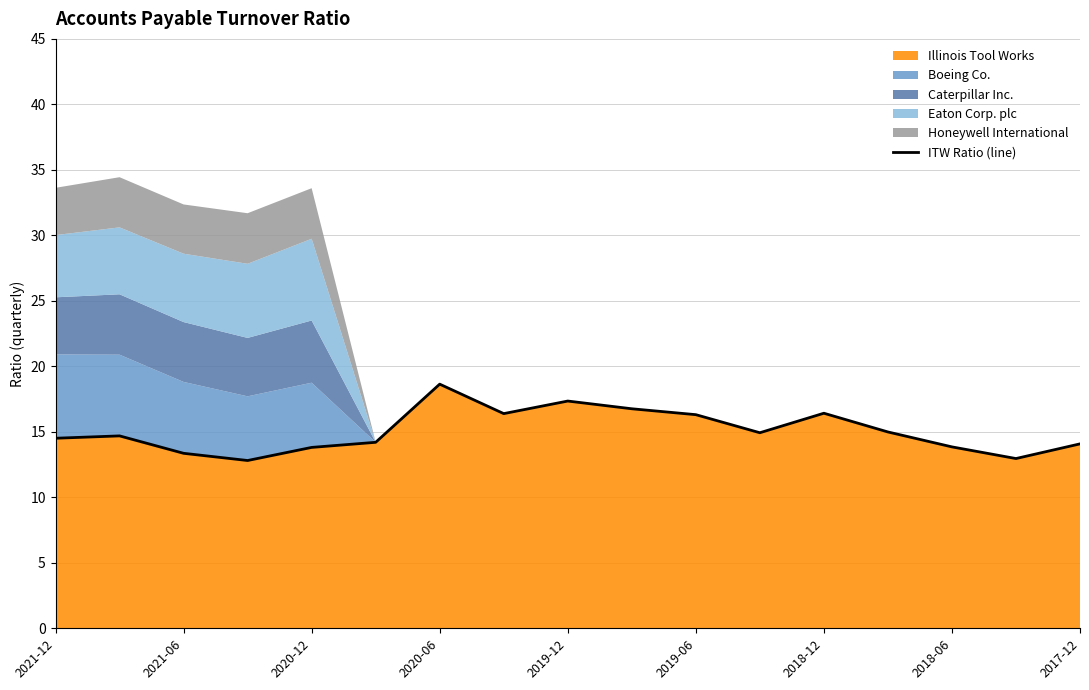

Which category has the highest value in the Illinois Tool Works series?

2020-06